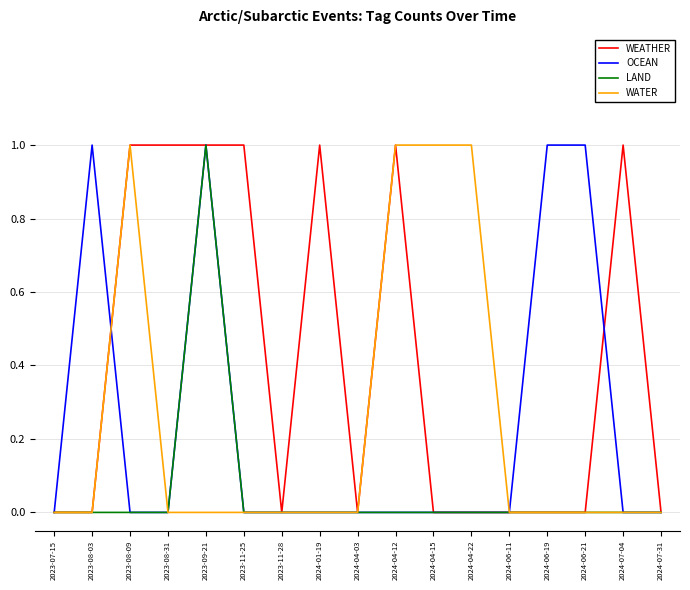

True or false: OCEAN has a value of -1 at 2023-11-28.

False